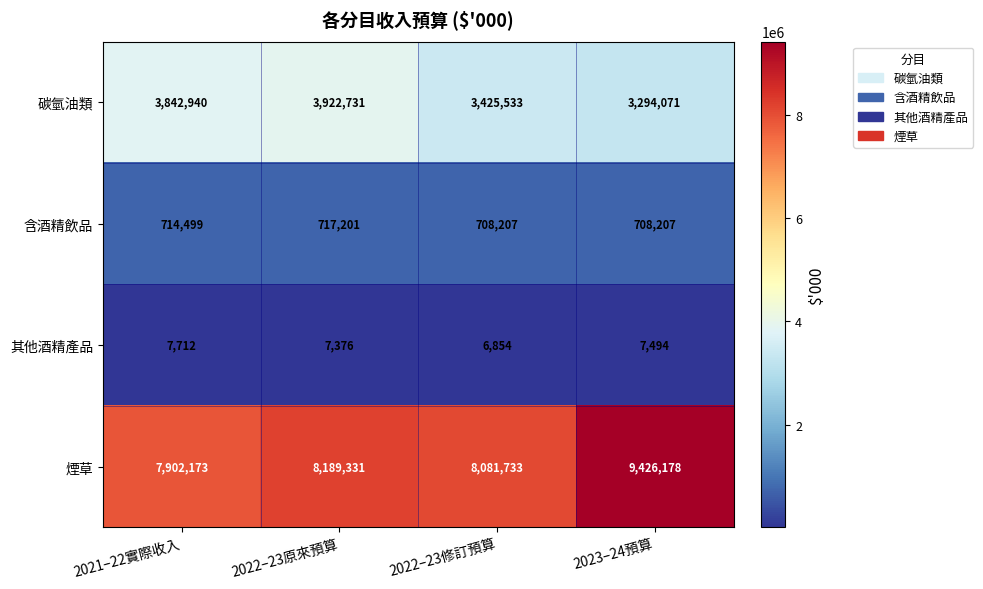

Rank the series at 2023–24預算 from lowest to highest value.

其他酒精產品, 含酒精飲品, 碳氫油類, 煙草